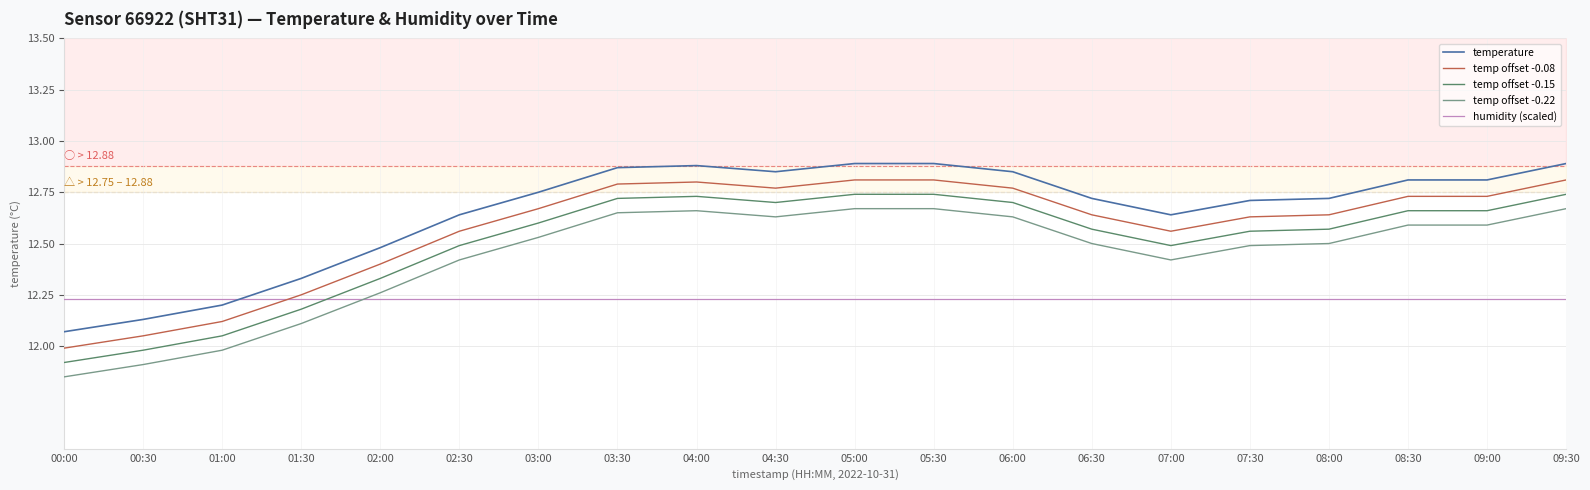

What is the difference between the temp offset -0.22 values at 07:30 and 05:30?

0.2